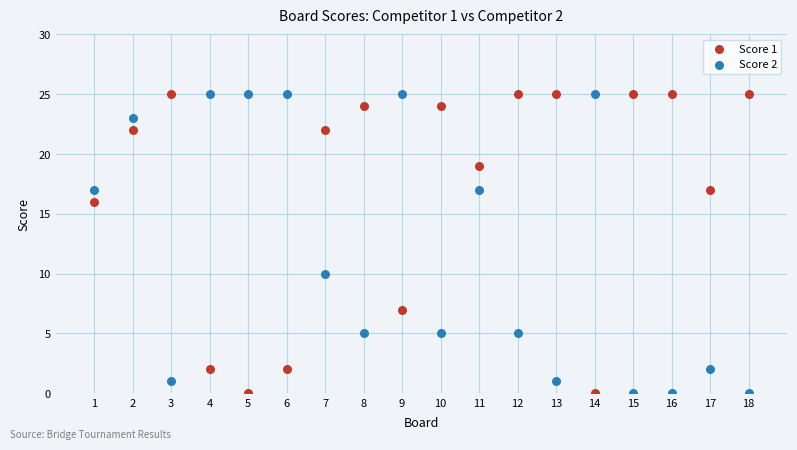

Across all data points, what is the range of X values (max minus min)?

17